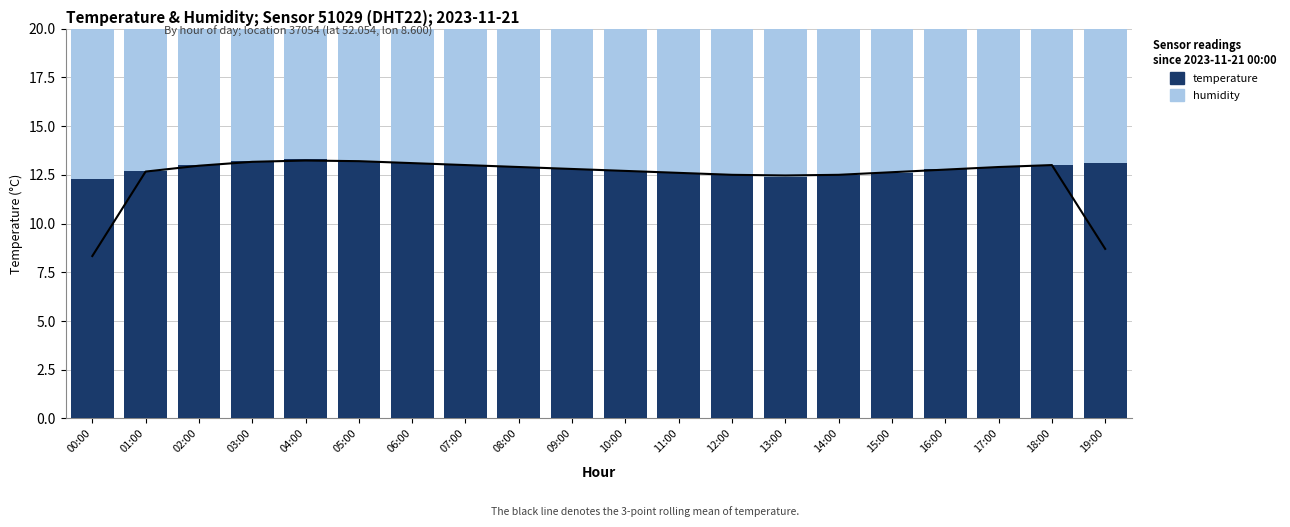

What position from the left is 00:00?

1